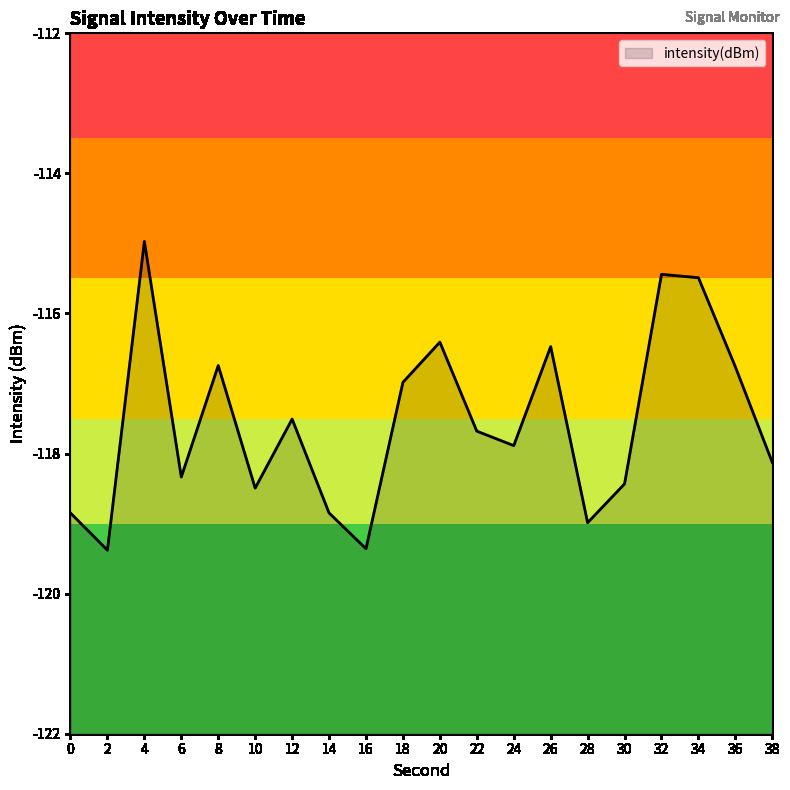

Reading left to right, extract all data points from this chart.

0=-118.8	2=-119.4	4=-115.0	6=-118.3	8=-116.7	10=-118.5	12=-117.5	14=-118.8	16=-119.4	18=-117.0	20=-116.4	22=-117.7	24=-117.9	26=-116.5	28=-119.0	30=-118.4	32=-115.4	34=-115.5	36=-116.8	38=-118.1